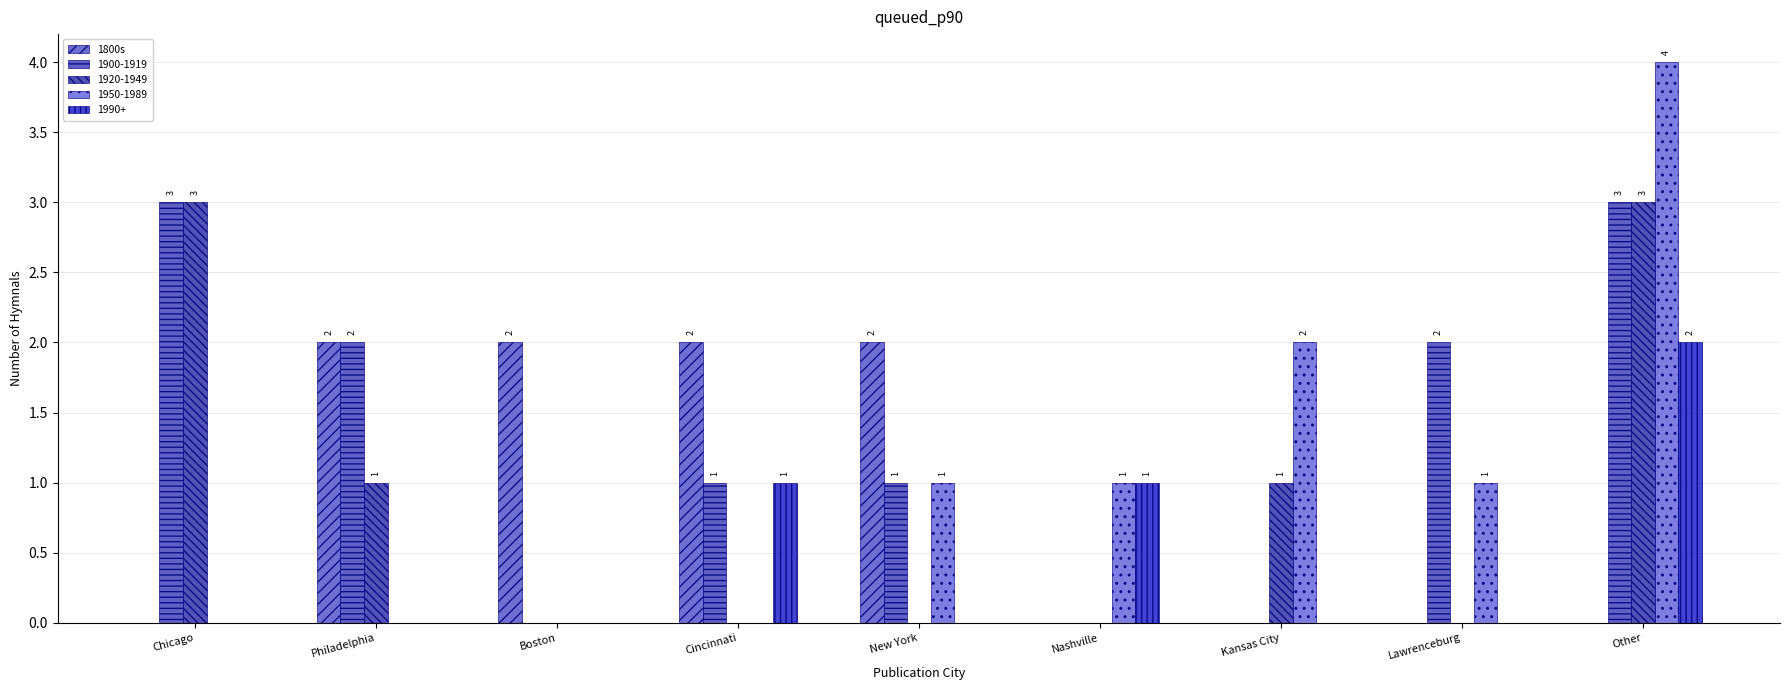

How many distinct data groups are displayed?

5